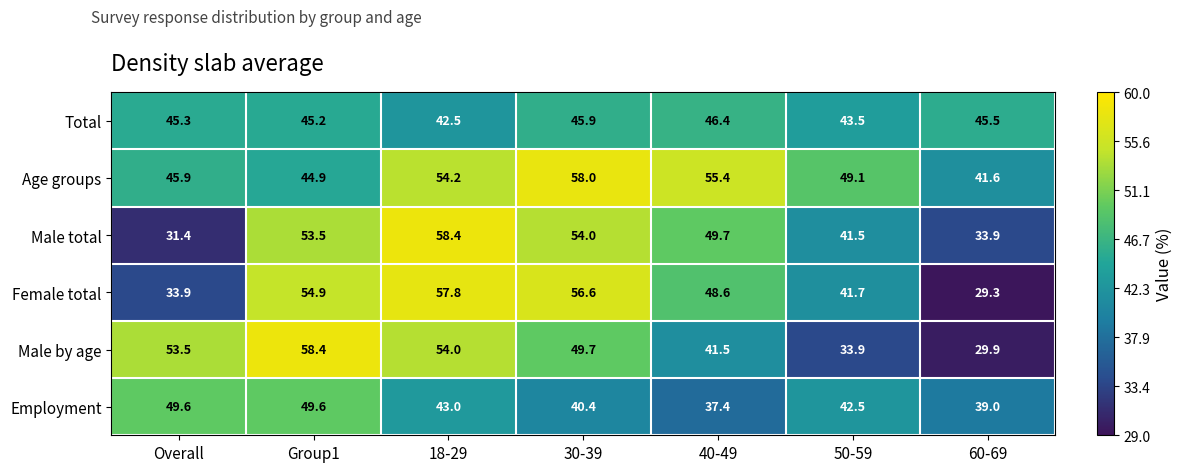

The value of Age groups at 40-49 is 27.9. True or false?

False